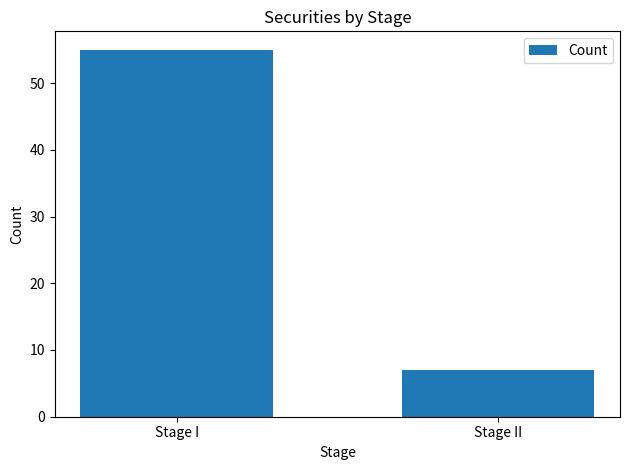

How many series are shown in this chart?

1